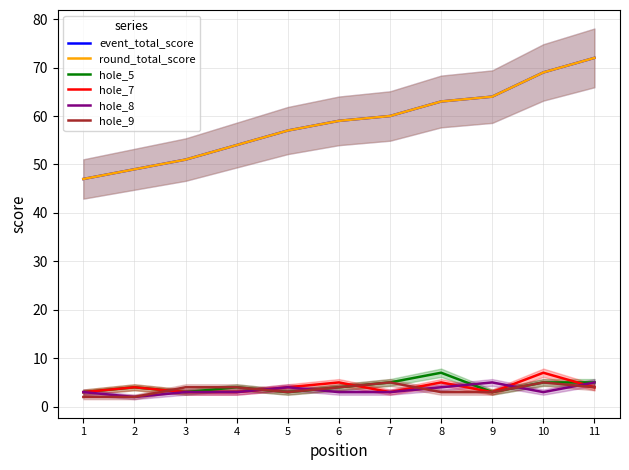

Reading left to right, list all the values displayed in this chart.

event_total_score: 47	49	51	54	57	59	60	63	64	69	72
round_total_score: 47	49	51	54	57	59	60	63	64	69	72
hole_5: 3	4	3	4	3	4	5	7	3	5	5
hole_7: 3	4	3	3	4	5	3	5	3	7	4
hole_8: 3	2	3	3	4	3	3	4	5	3	5
hole_9: 2	2	4	4	3	4	5	3	3	5	4